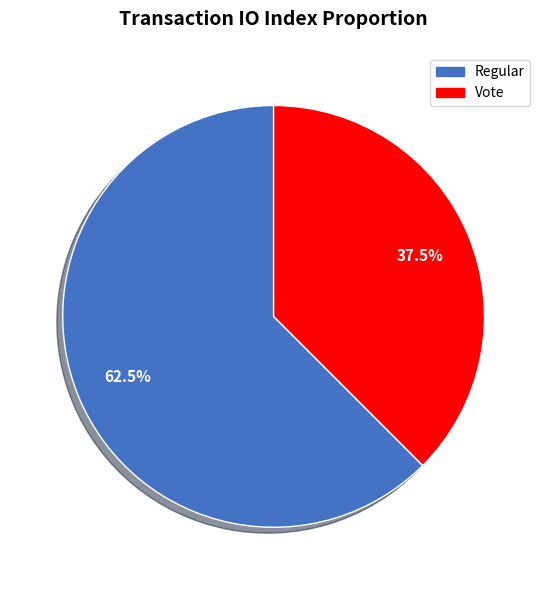

Which slice is the largest?

Regular